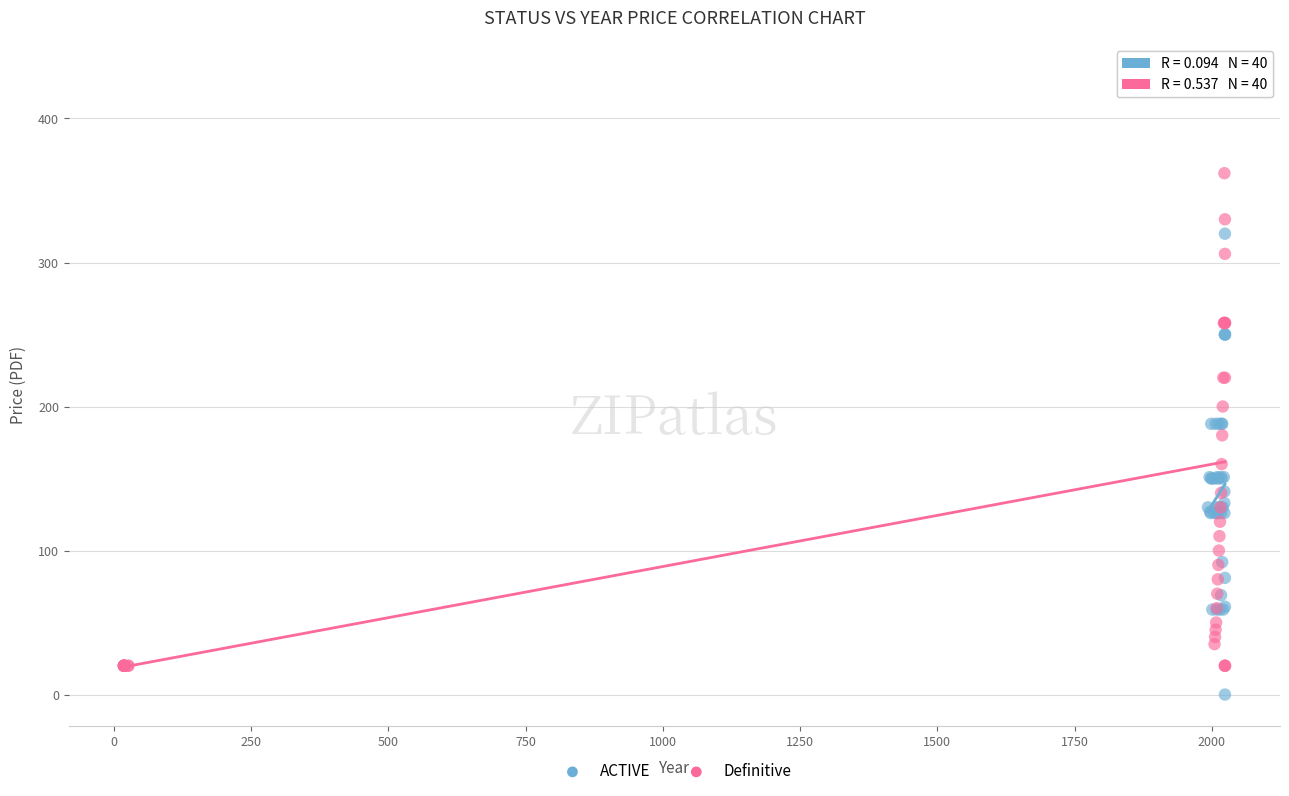

Which series reaches the minimum Y coordinate?

ACTIVE